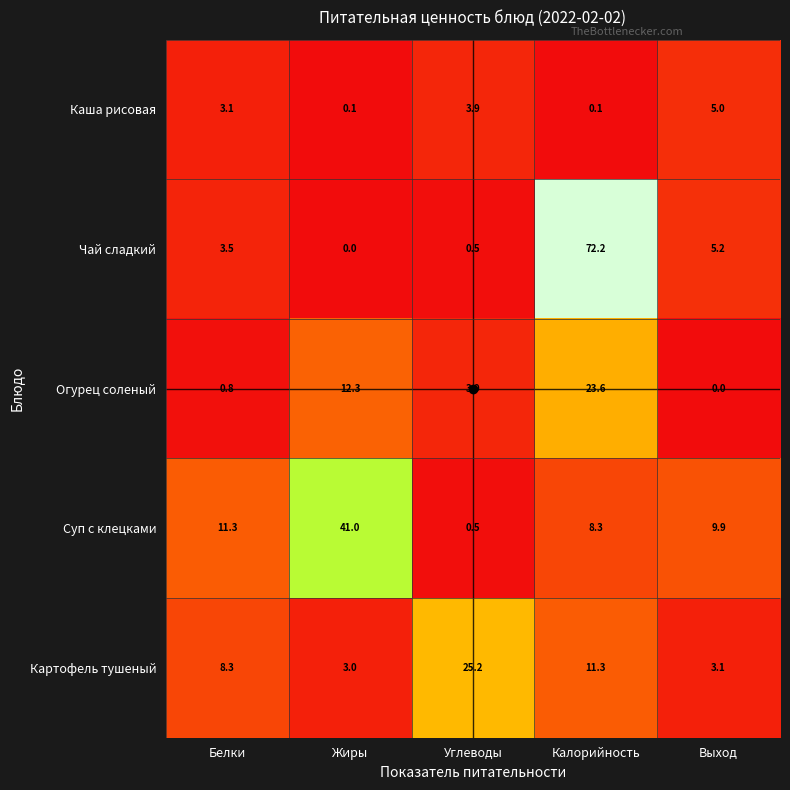

True or false: Чай сладкий has a value of 2.9 at Выход.

False